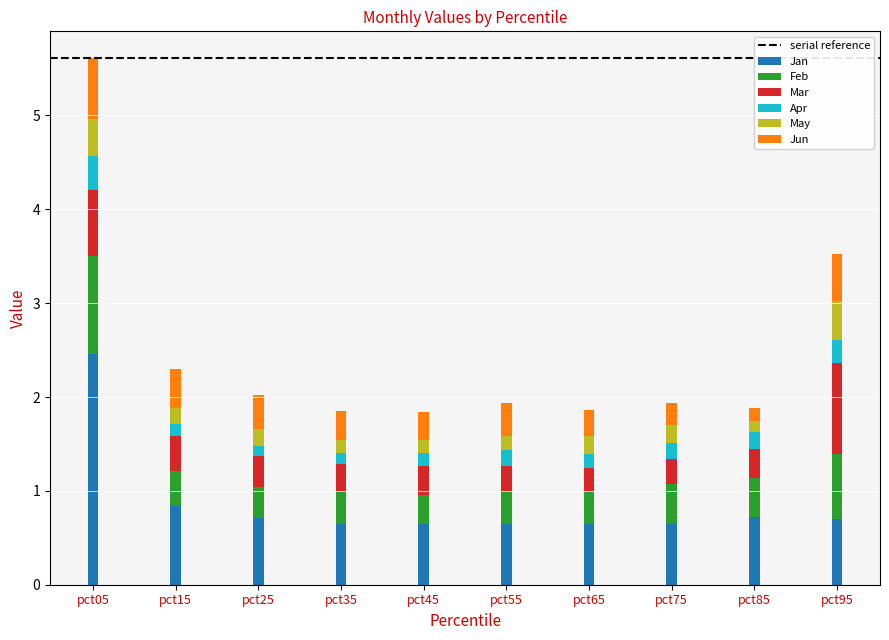

What is the minimum value for Jan?

0.6